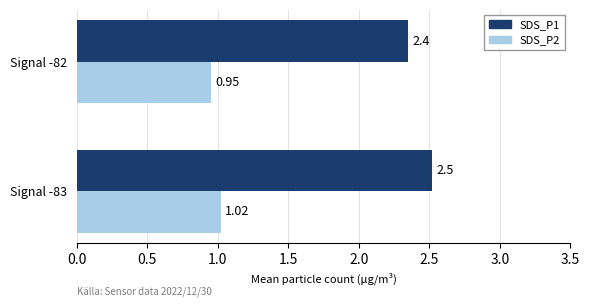

How many SDS_P2 values are between 0 and 1?

1